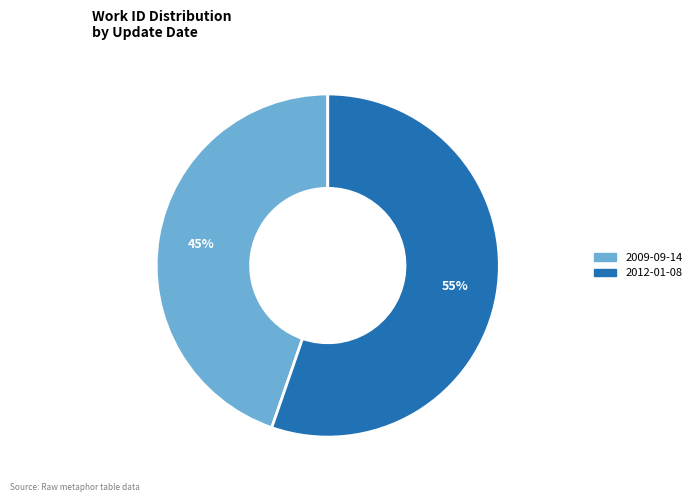

Does any single category account for the majority?

Yes